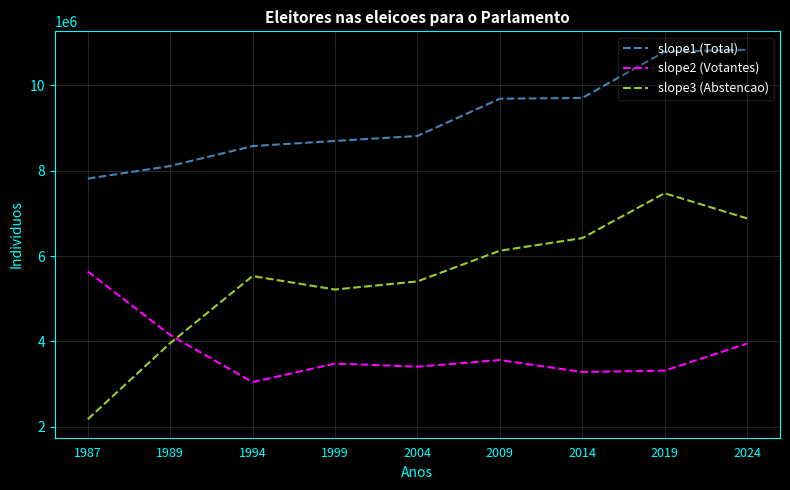

At how many categories does at least one series exceed 5314834?

9